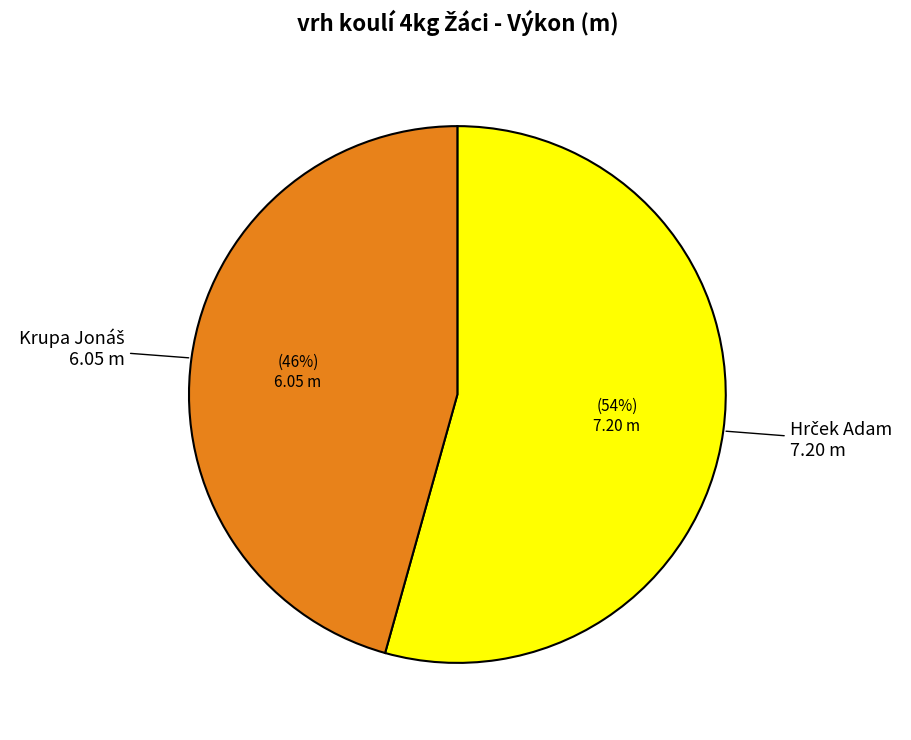

Is there any slice that represents more than half of the pie?

Yes